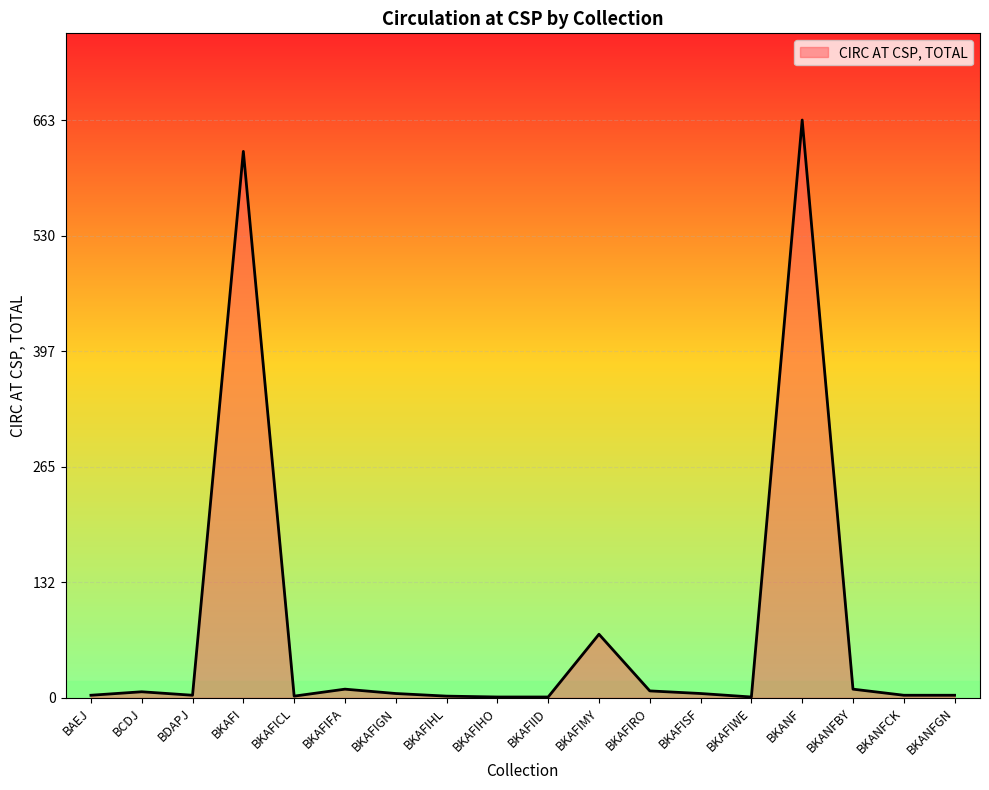

At which category does the chart reach its peak across all series?

BKANF